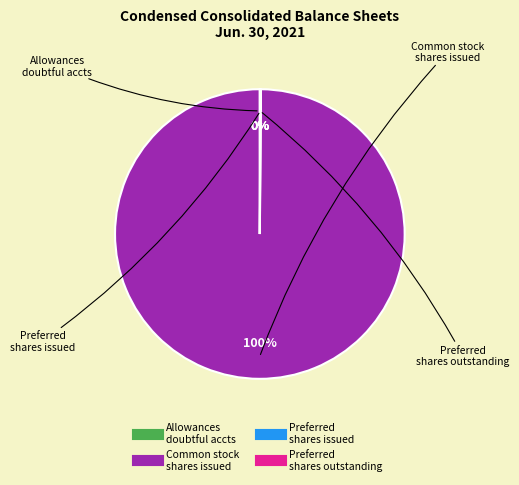

To the nearest percent, what is the difference between the largest and smallest slice percentages?

100%